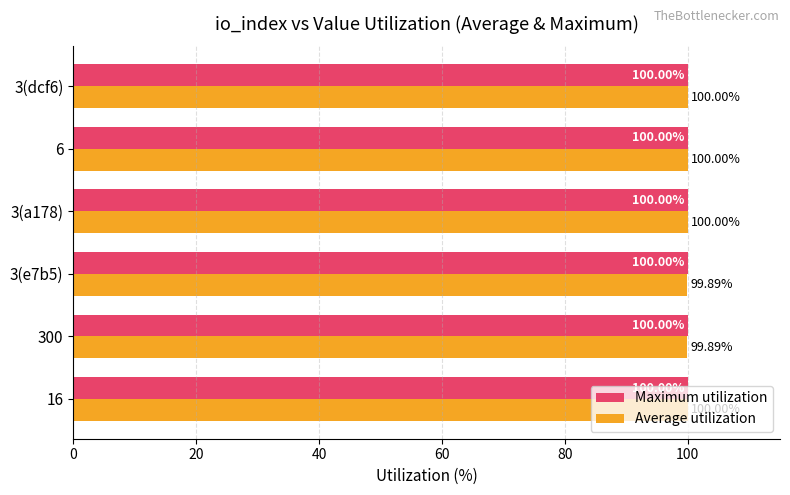

What is the sum of all Average utilization values?

599.8